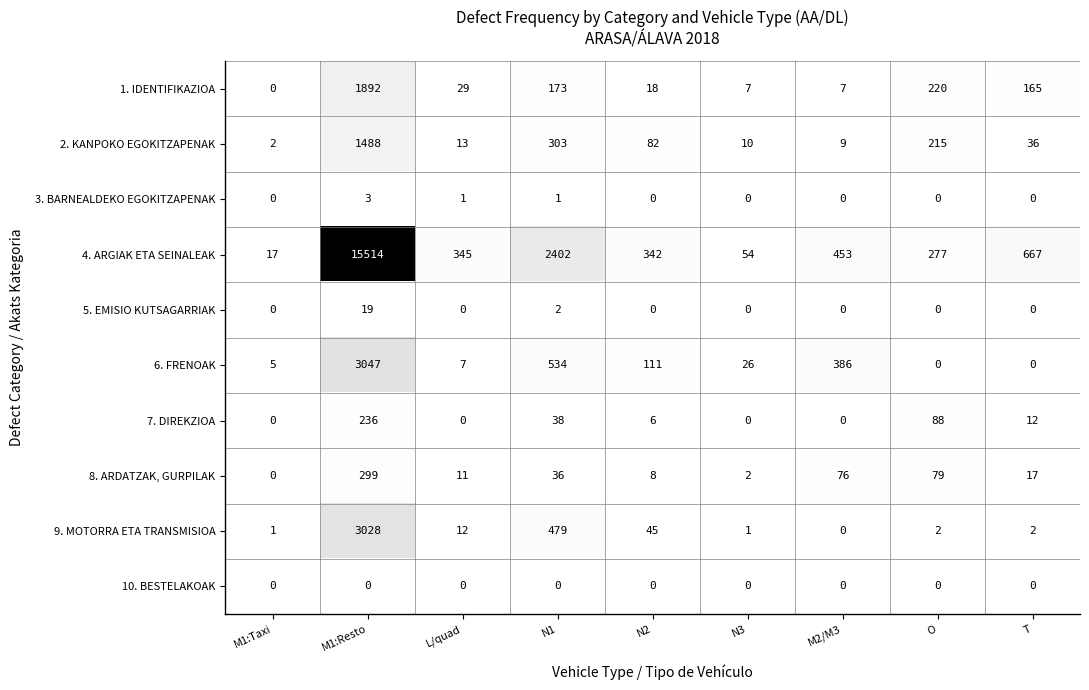

What is the greatest value displayed?

15514